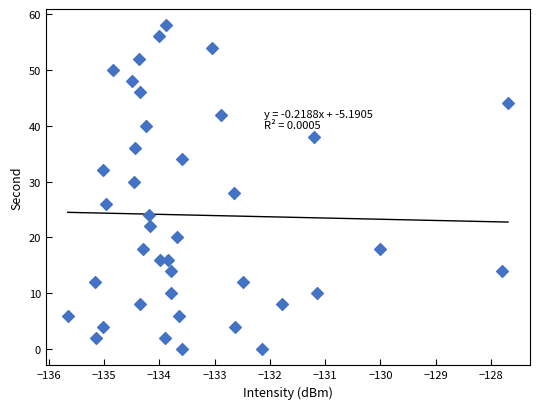

What is the range of Y values (max minus min)?

58